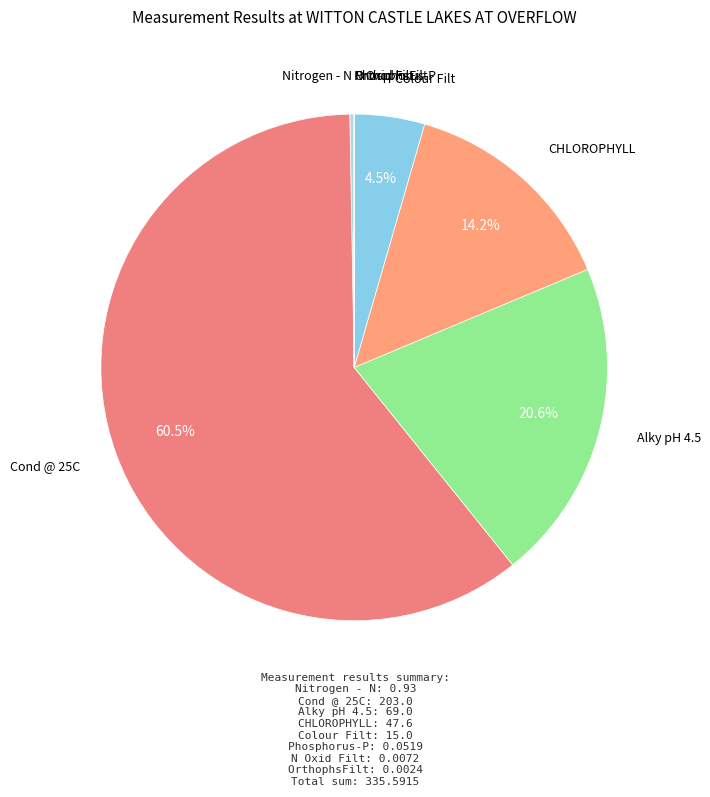

How many slices are in this pie chart?

8